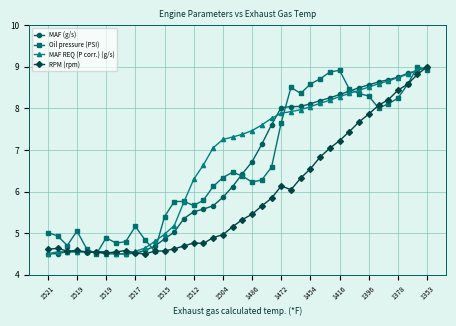

What is the difference between the maximum and minimum values in the MAF (g/s) series?

4.5